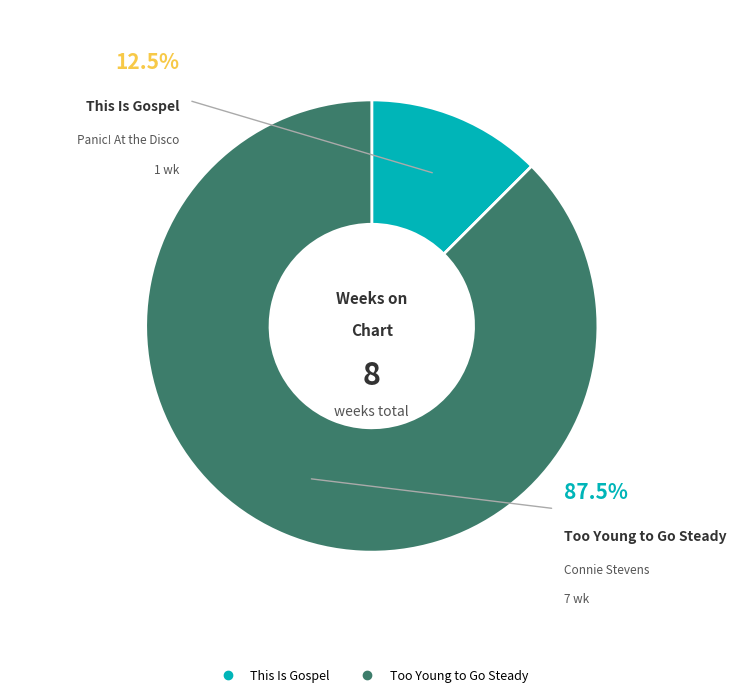

What is the largest slice in the pie chart?

Too Young to Go Steady